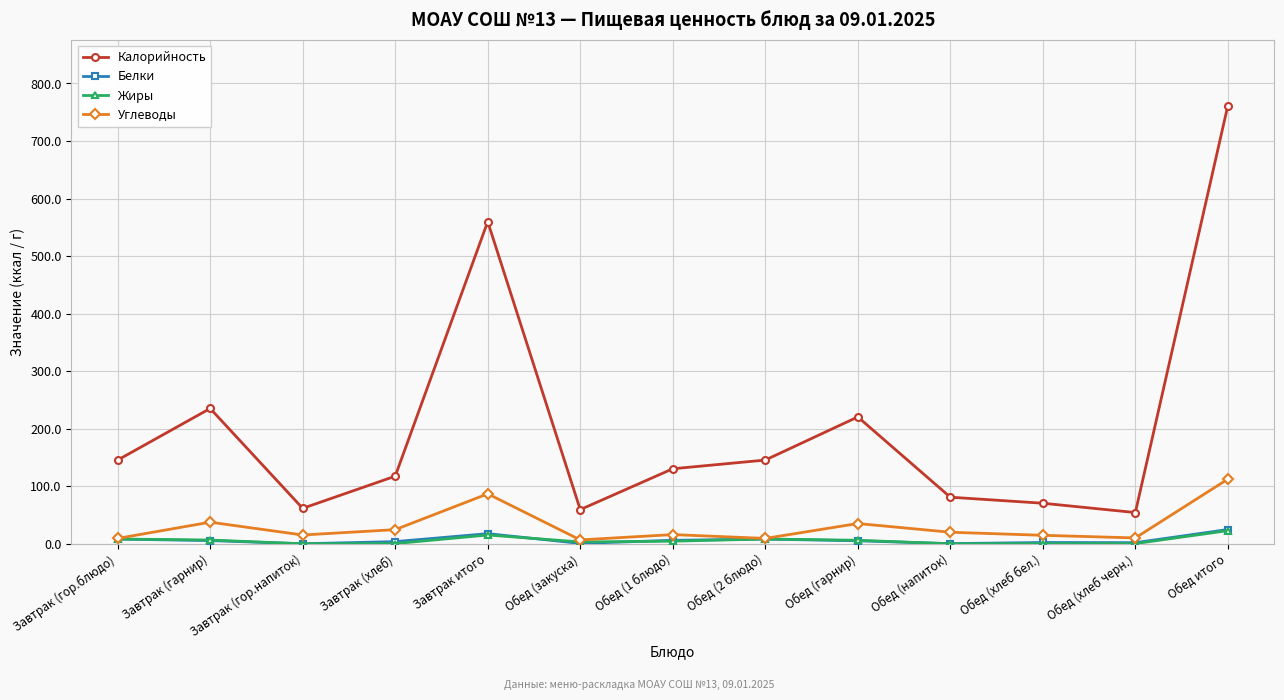

What is the difference between the second highest and minimum values in the Жиры series?

15.3